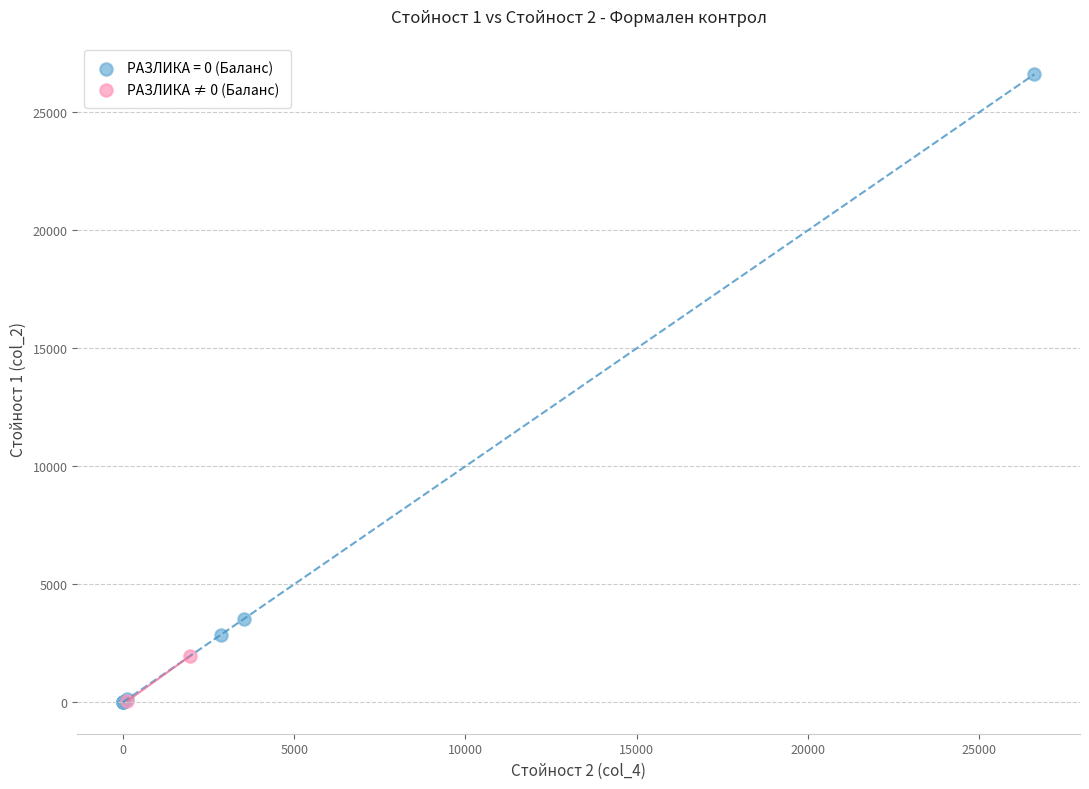

What are all the series names shown in the legend?

РАЗЛИКА = 0 (Баланс), РАЗЛИКА ≠ 0 (Баланс)